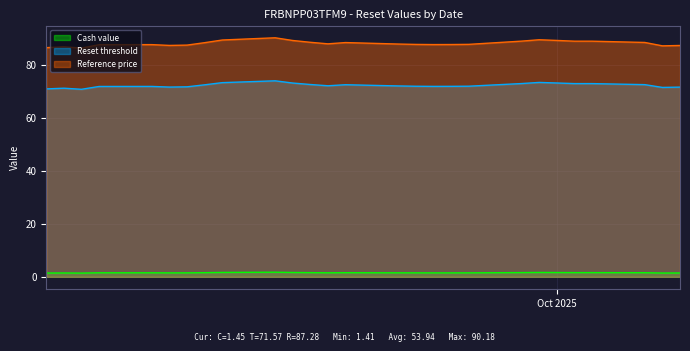

How many values in the Reset threshold series exceed 72?

14